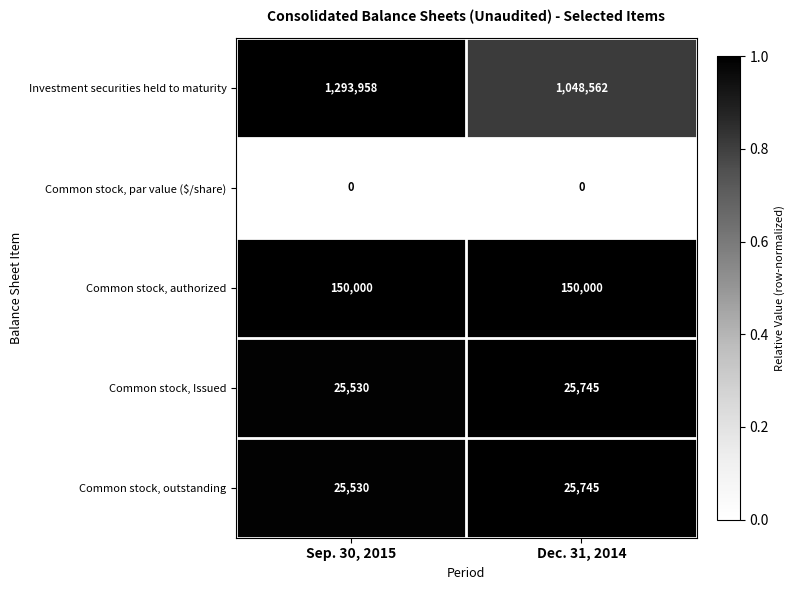

Between Sep. 30, 2015 and Dec. 31, 2014, which series saw the biggest shift?

Investment securities held to maturity